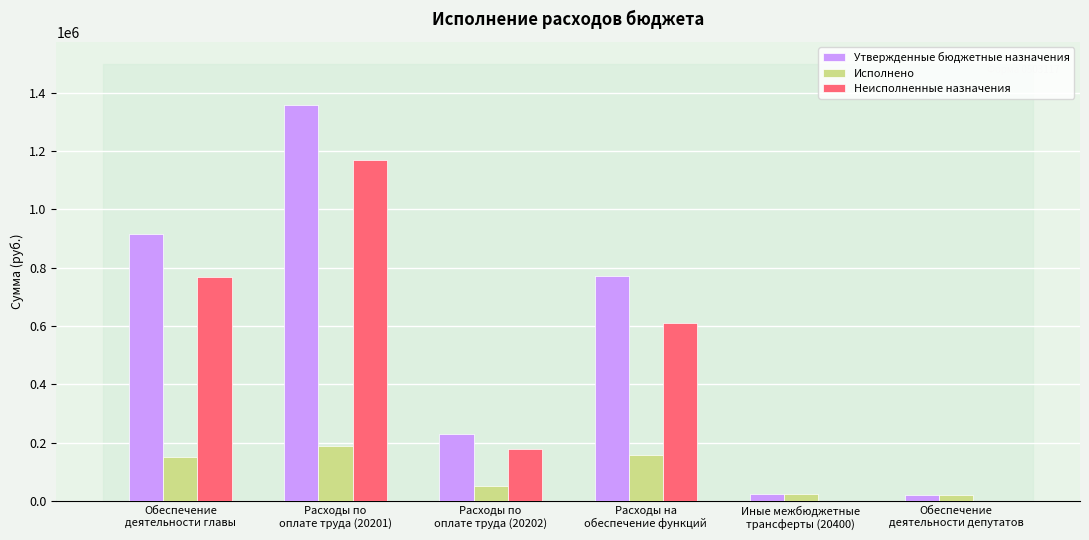

What is the sum of all Утвержденные бюджетные назначения values?

3315929.0